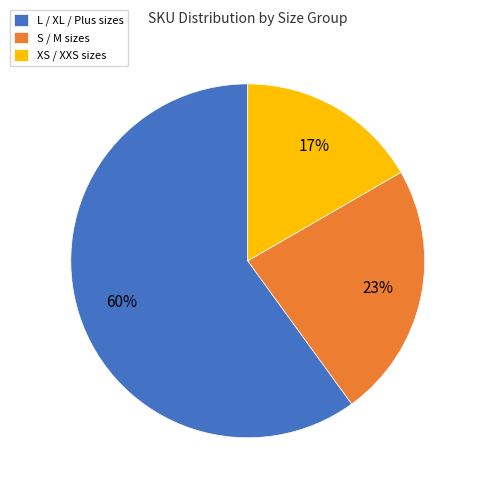

Is the sum of XS / XXS sizes and S / M sizes greater than half?

No